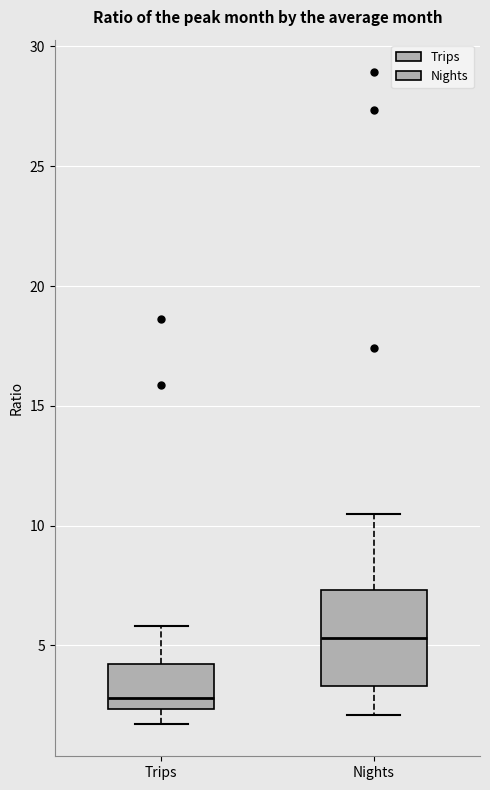

Which box is the tallest, from its lower edge to its upper edge?

Nights